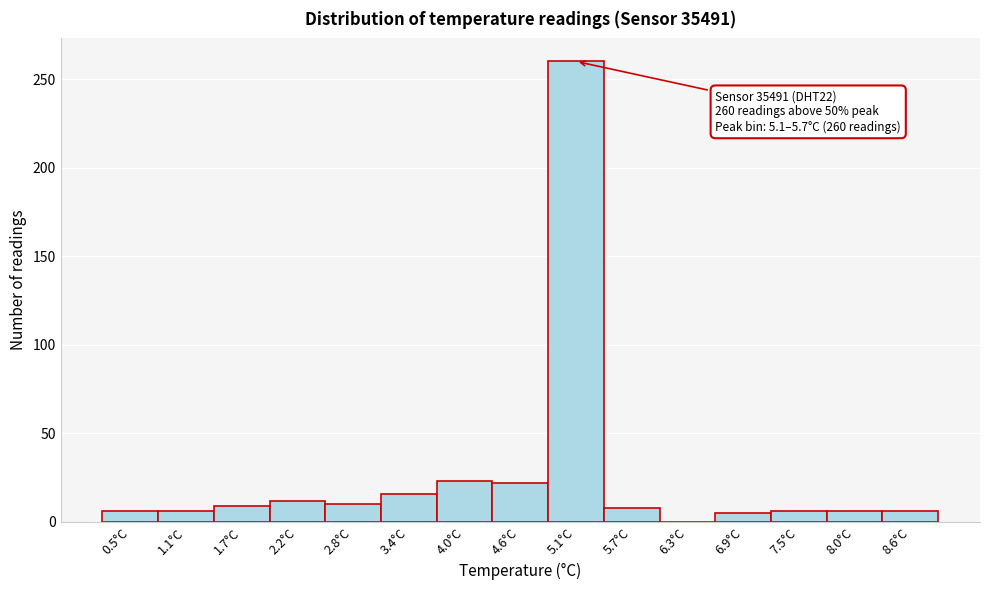

What is the ratio of the value at 1.7°C to the value at 8.0°C?

1.5